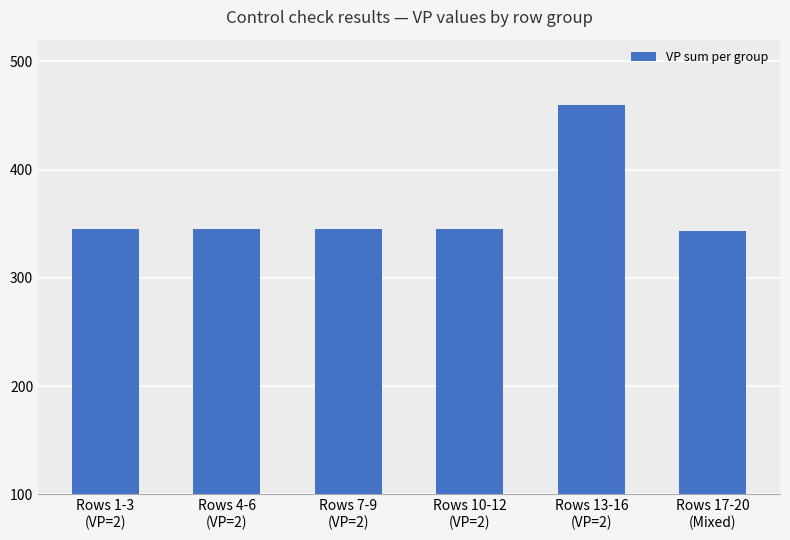

What position from the right is Rows 1-3
(VP=2)?

6